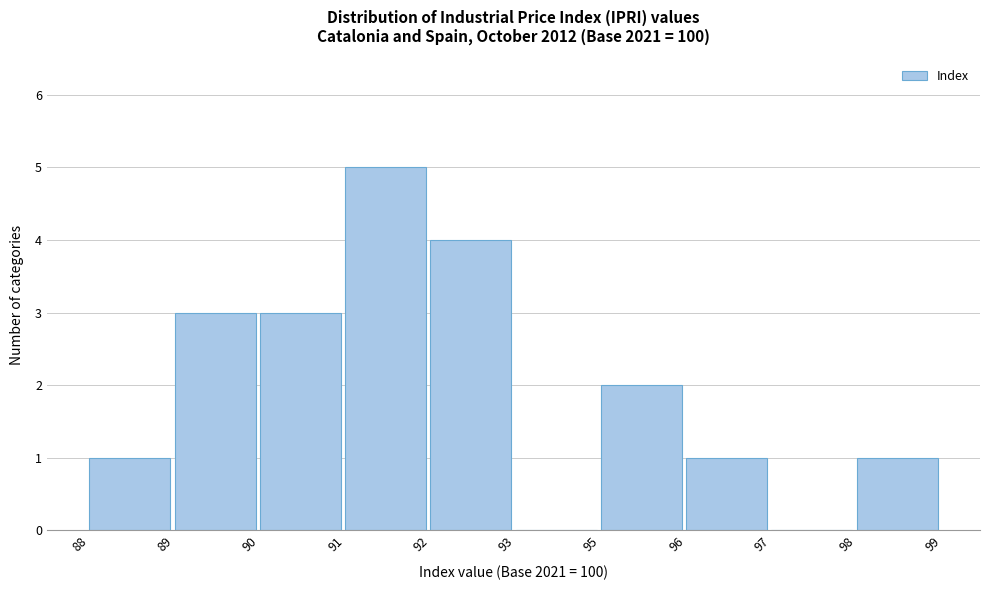

Reading right to left, extract all data points from this chart.

98=1	97=0	96=1	95=2	93=0	92=4	91=5	90=3	89=3	88=1